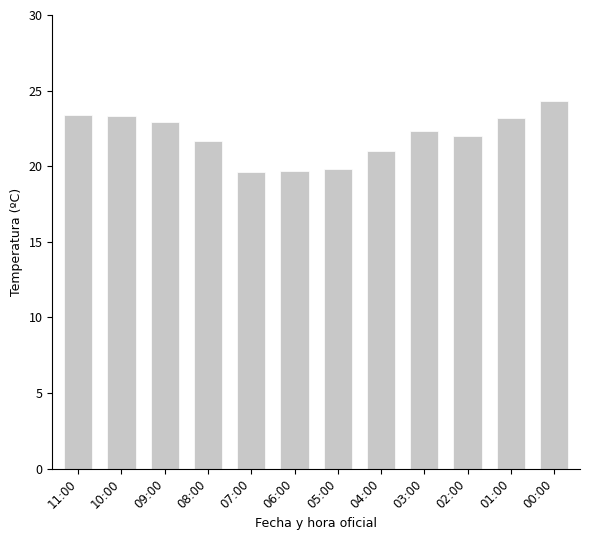

The value at 09:00 is 8.8. True or false?

False